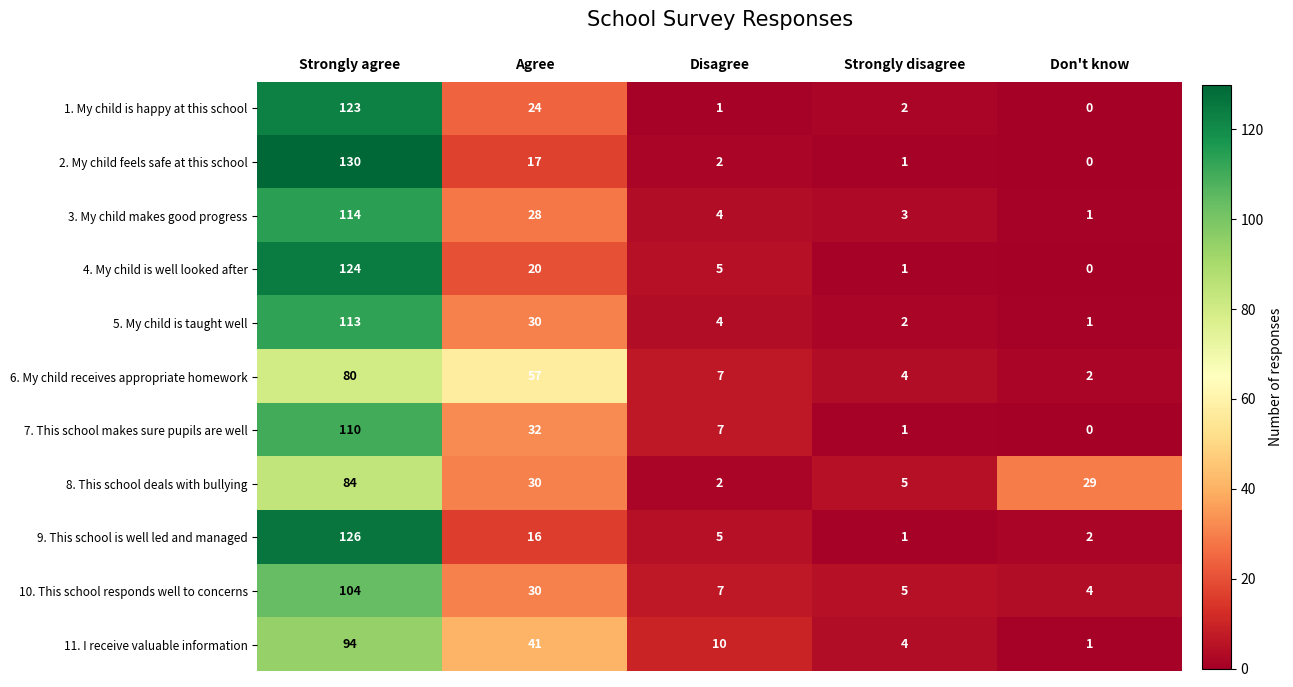

Which category has the lowest value in the 11. I receive valuable information series?

Don't know